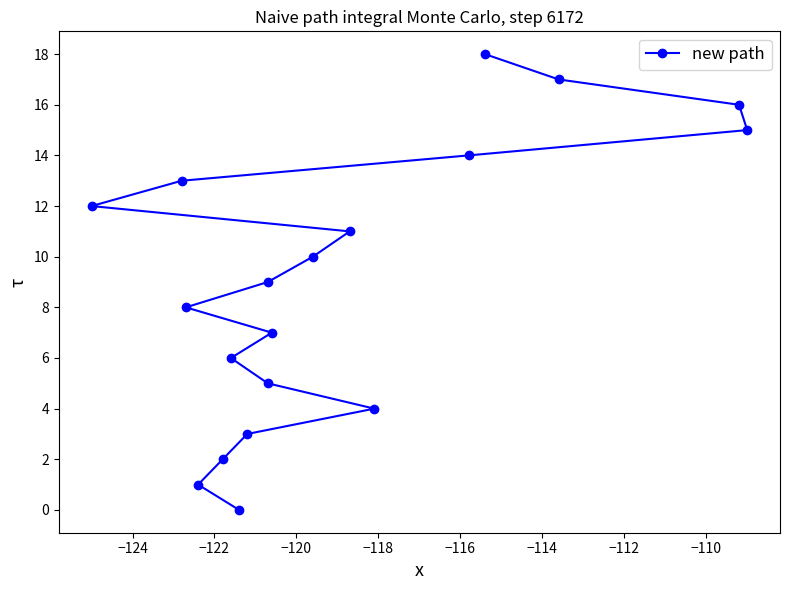

True or false: there are more than 1 points higher than both neighbors.

False